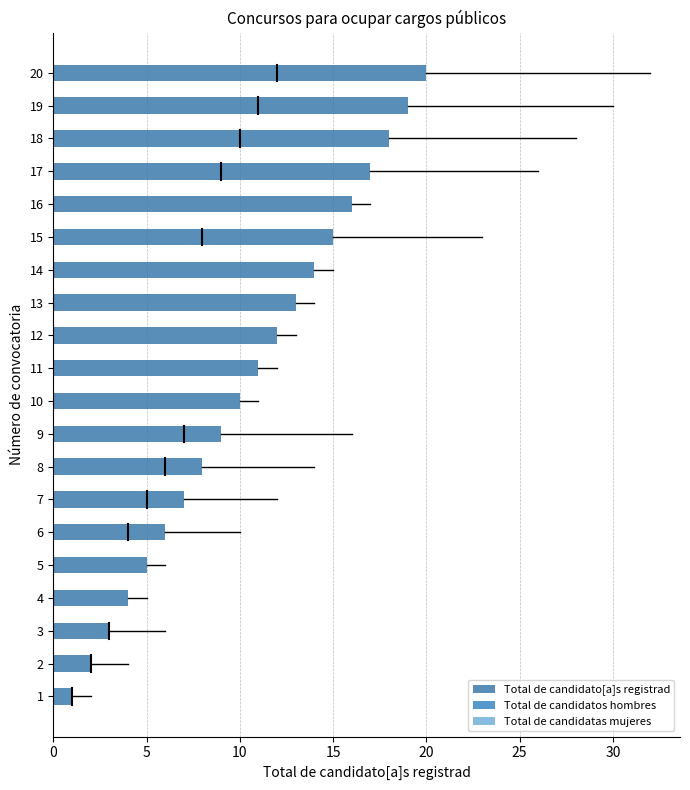

What is the sum of all values?

210